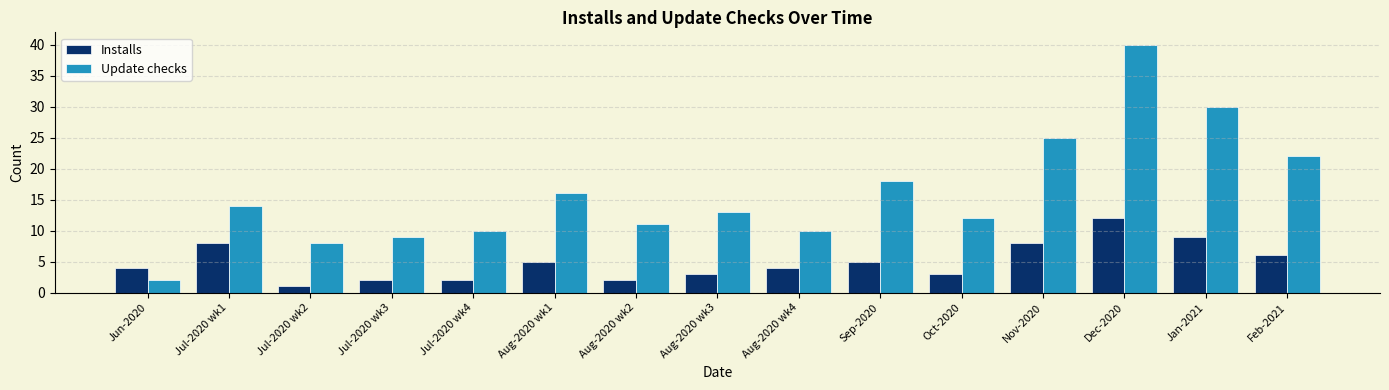

How many bars are there in each group?

2